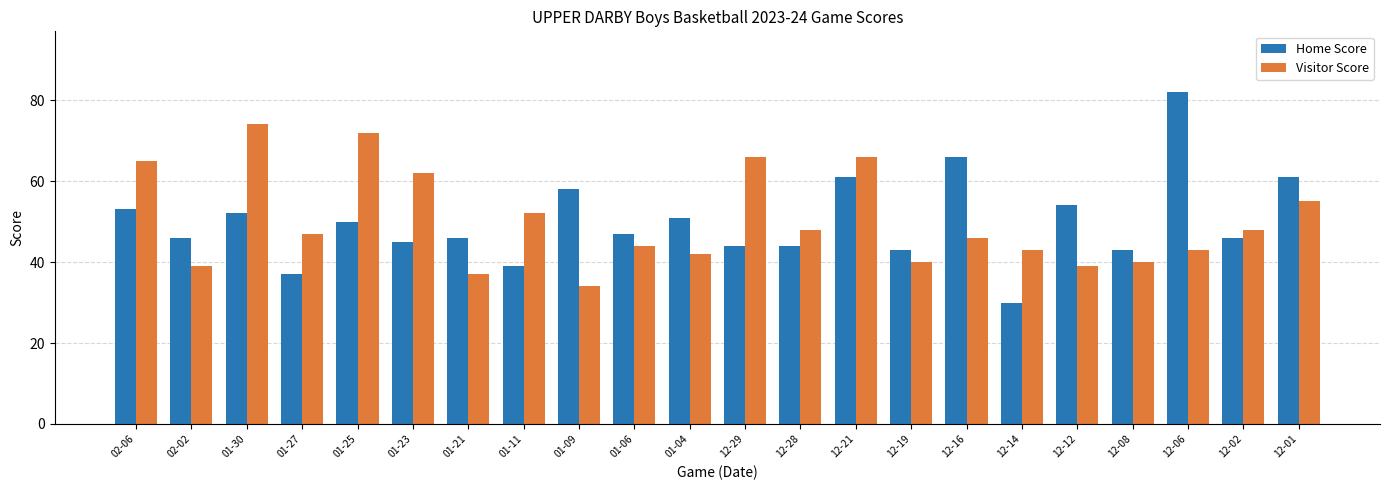

What is the label of the 4th bar from the right?

12-08